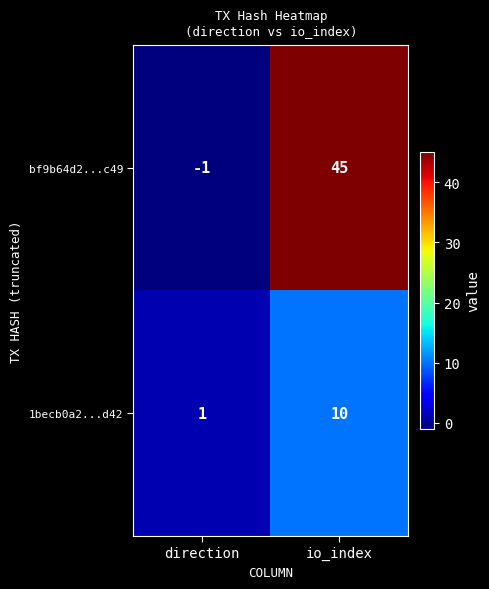

What is the maximum value for bf9b64d2...c49?

45